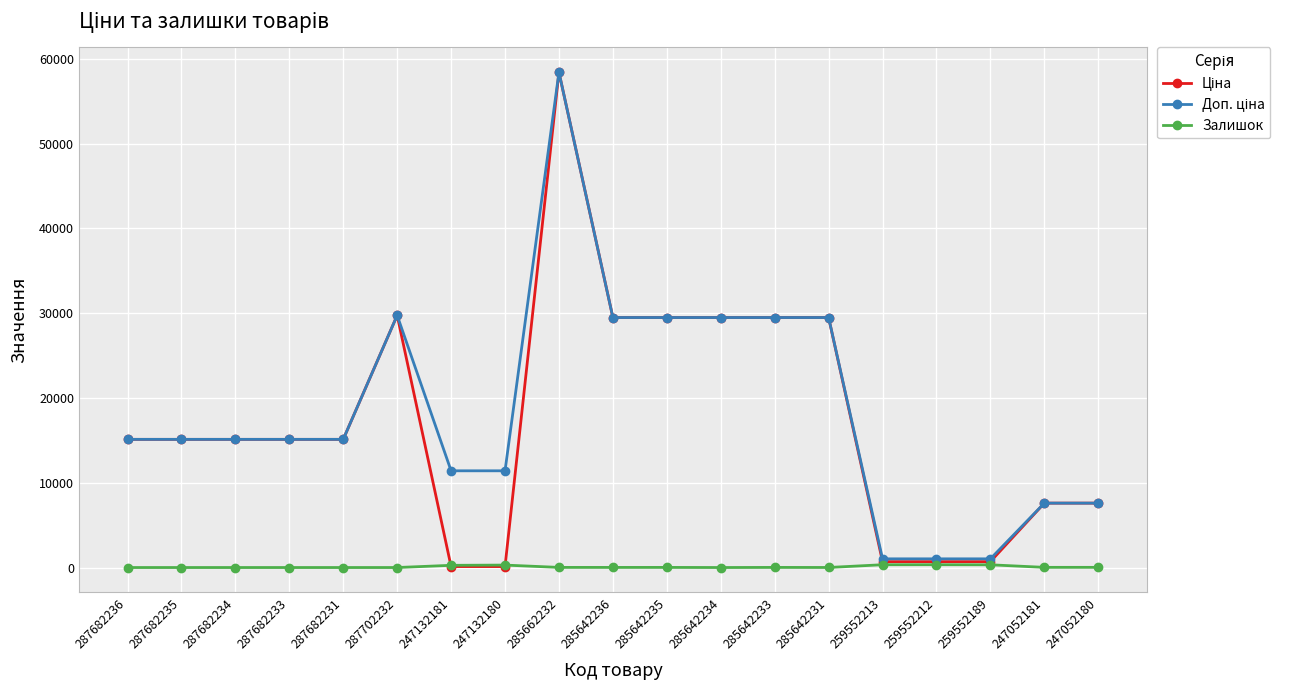

What is the difference between the highest and lowest values at 287682234?

15120.0